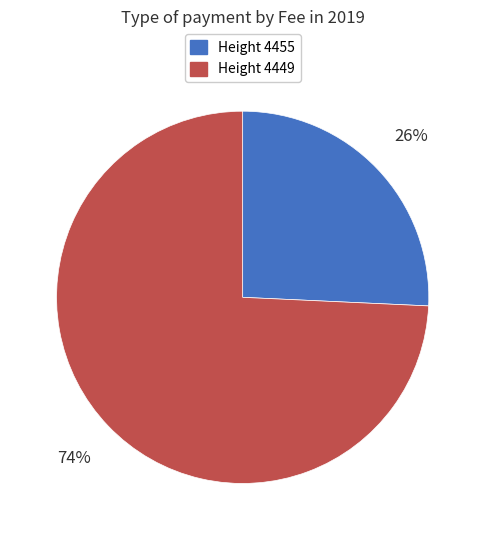

Which category has the biggest portion of the pie?

Height 4449